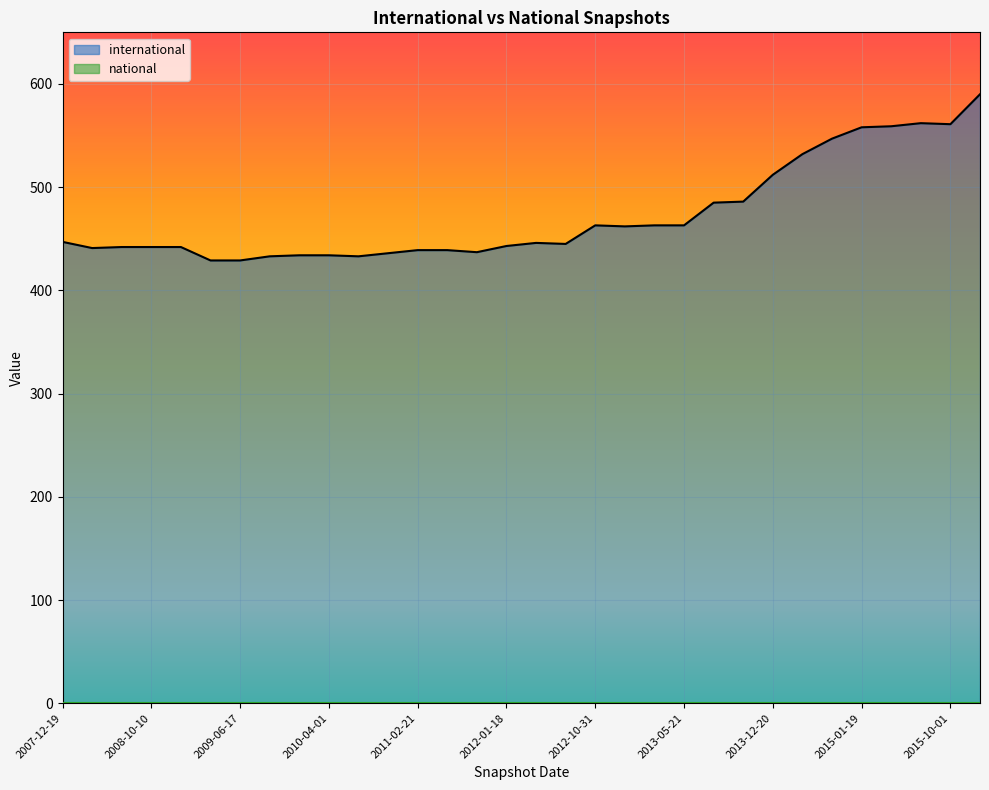

Rank the series by their average value, from lowest to highest.

national, international